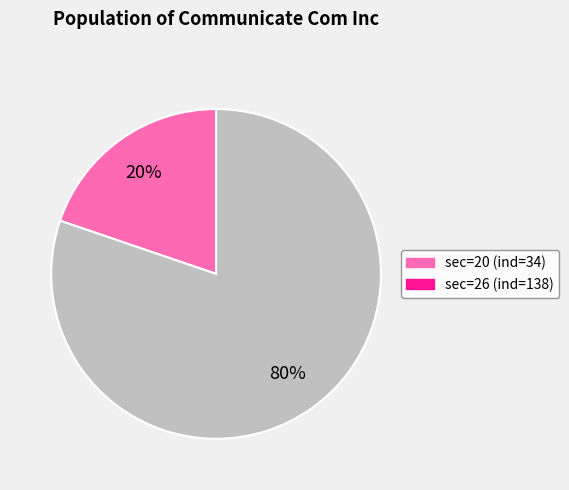

To the nearest percent, what is the difference between the largest and smallest slice percentages?

60%